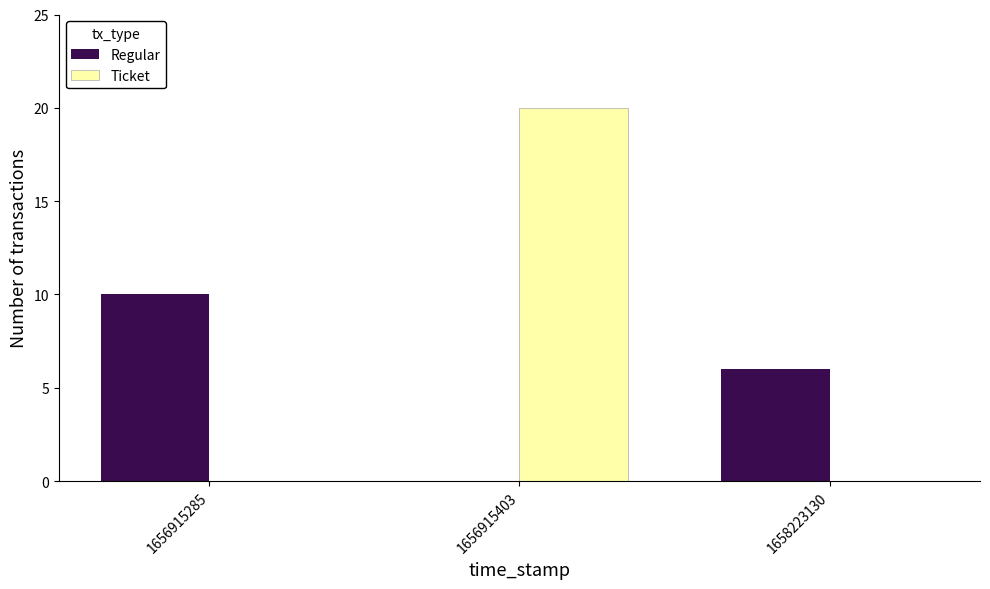

At which category is the sum across all series the highest?

1656915403